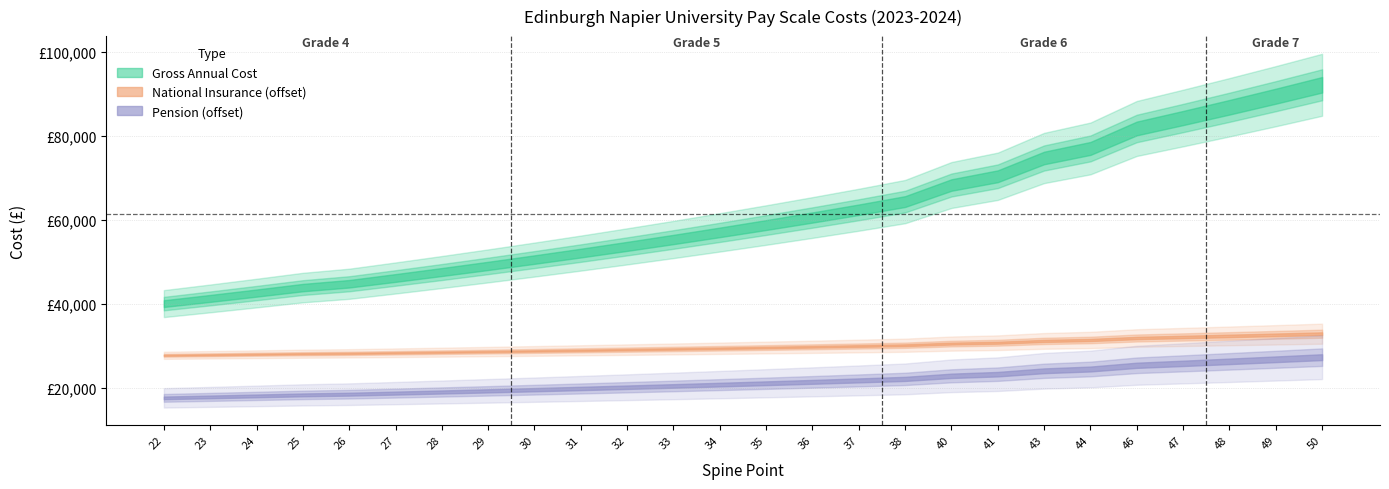

True or false: Gross Hourly Rate and National Insurance intersect in this chart.

False